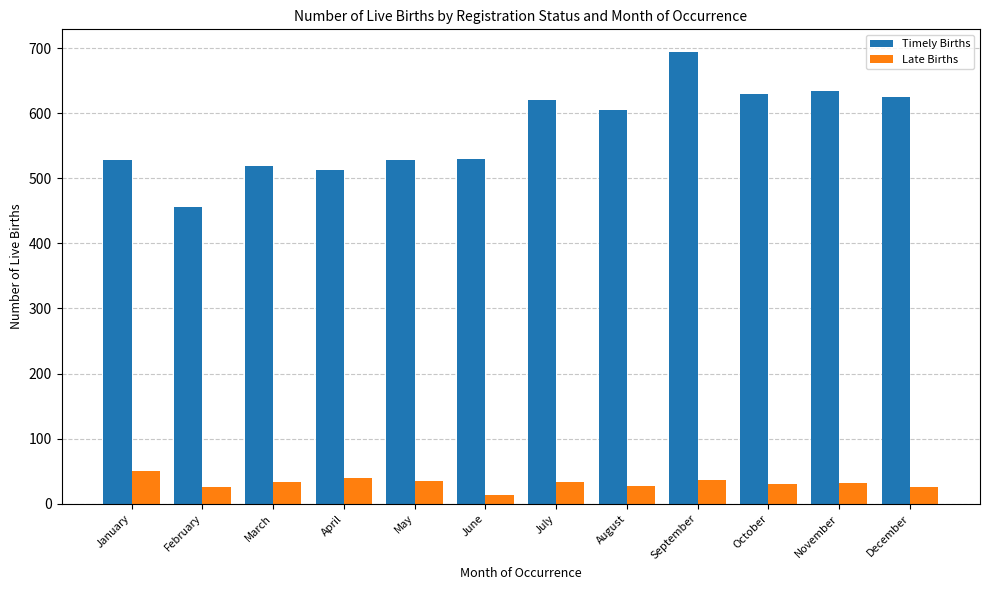

What is the difference between the highest and lowest values at July?

587